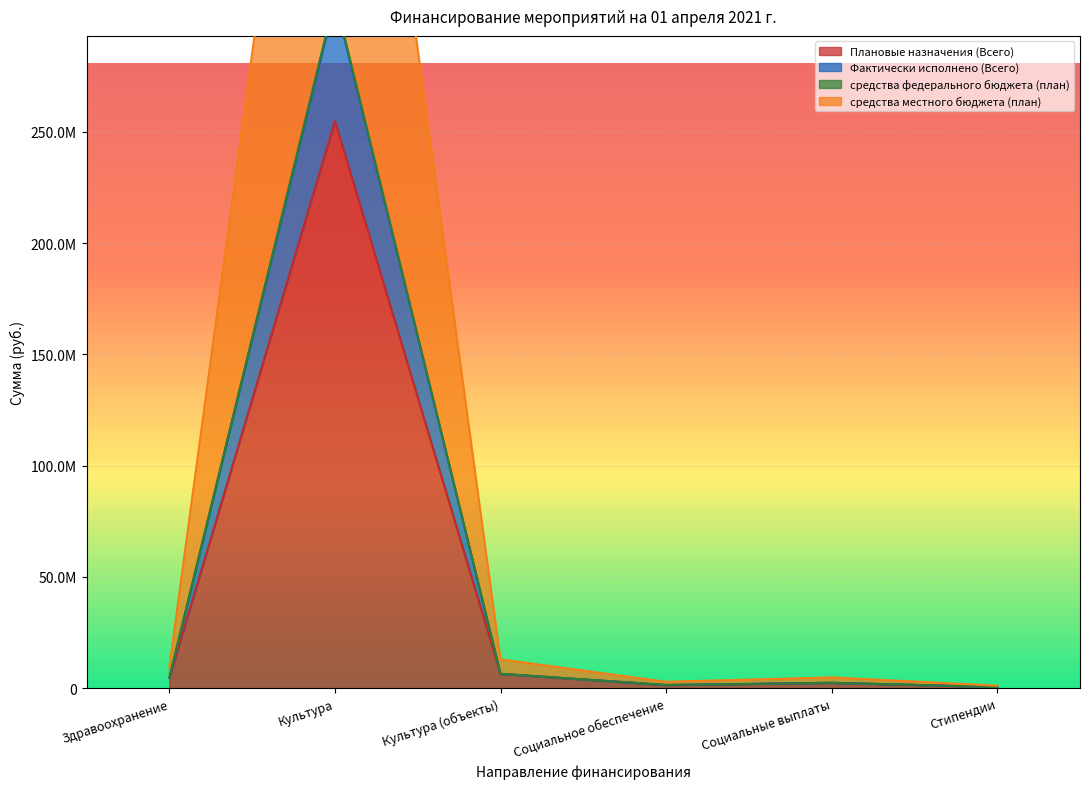

What value does the средства местного бюджета (план) series have at Социальные выплаты?

4860000.0